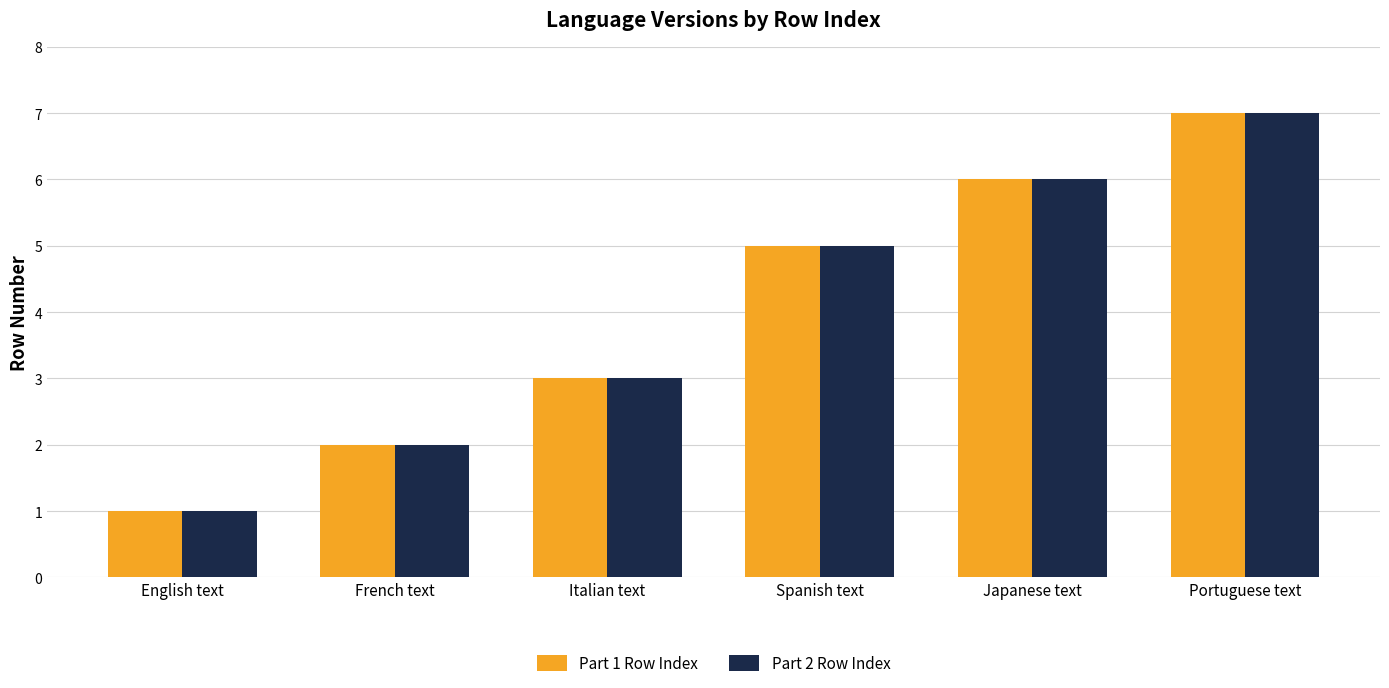

What position from the left is French text?

2